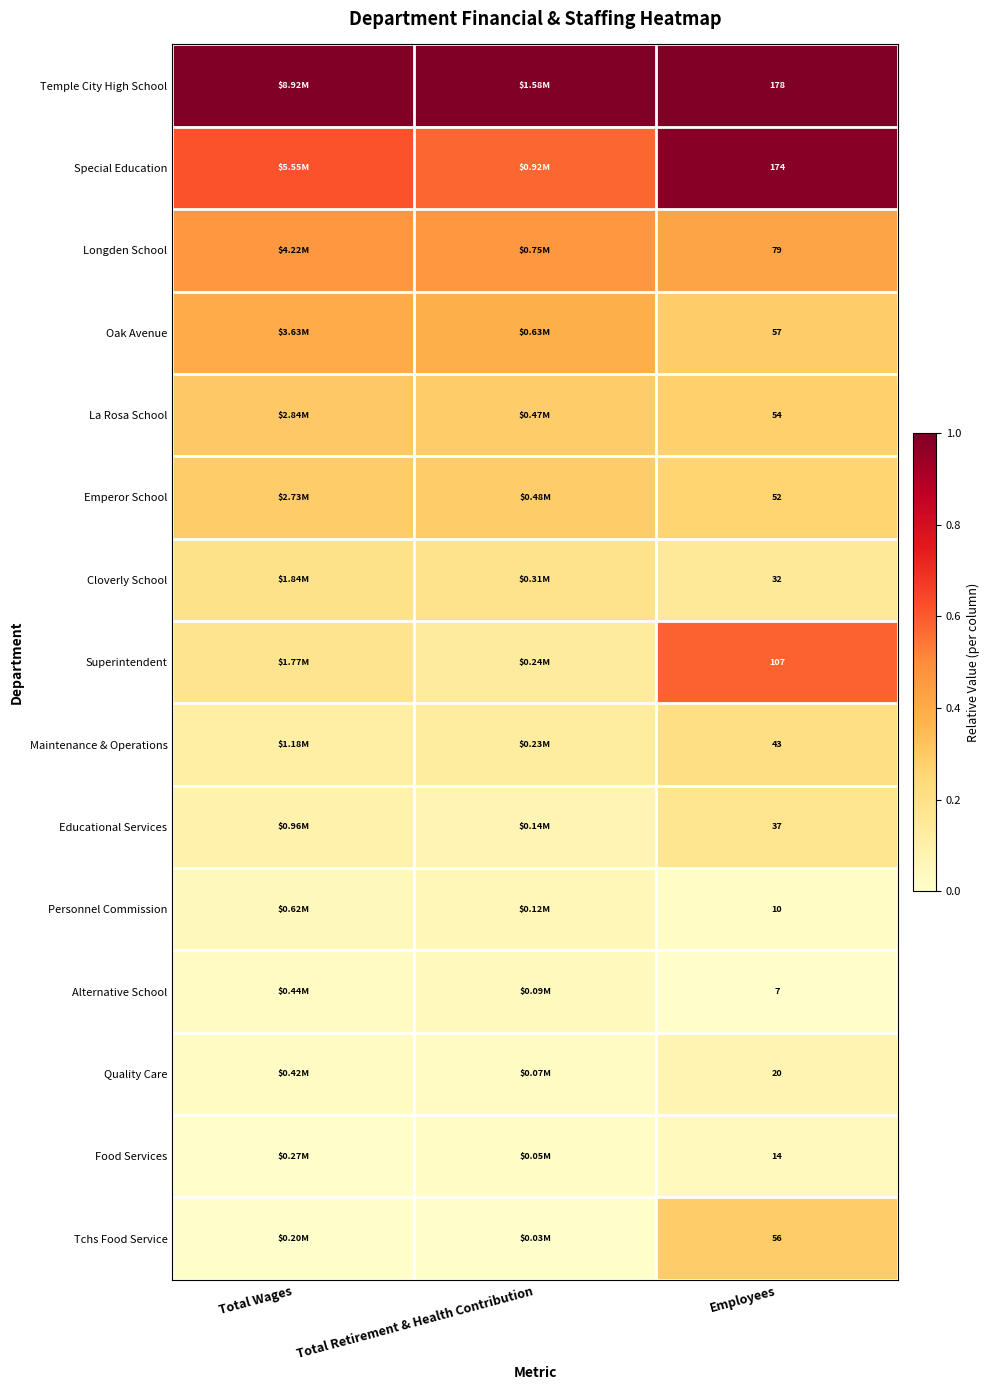

Rank the series at Employees from highest to lowest value.

Temple City High School, Special Education, Superintendent, Longden School, Oak Avenue, Tchs Food Service, La Rosa School, Emperor School, Maintenance & Operations, Educational Services, Cloverly School, Quality Care, Food Services, Personnel Commission, Alternative School